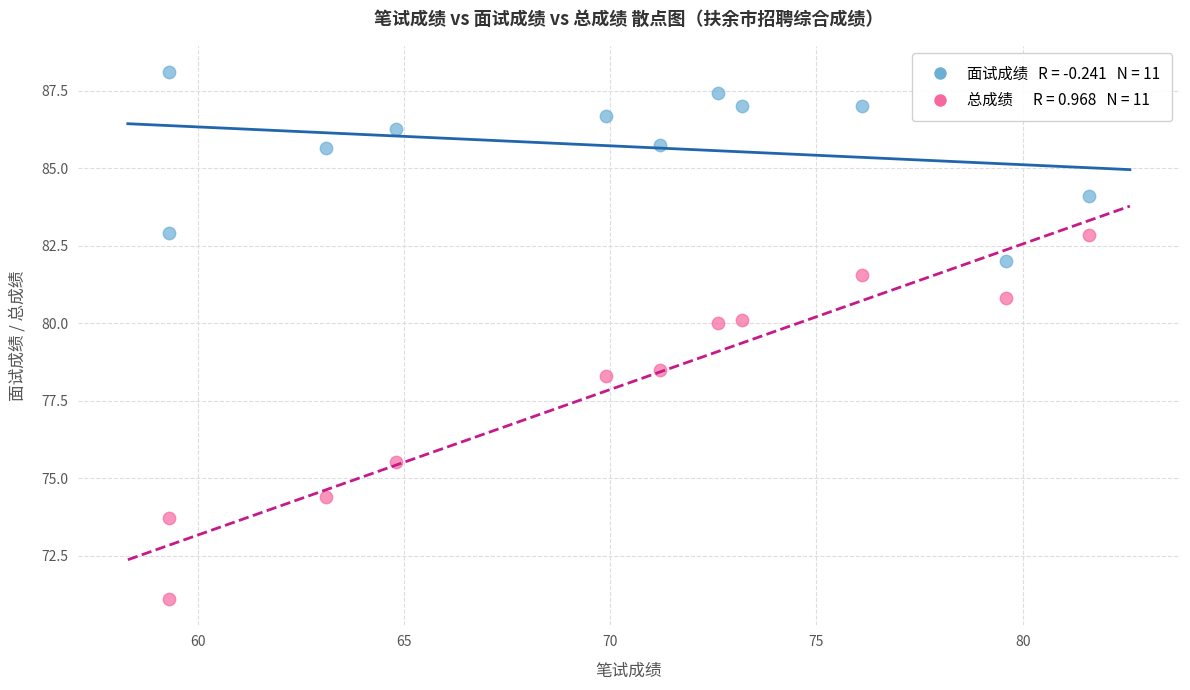

Across all data points, what is the range of X values (max minus min)?

22.3